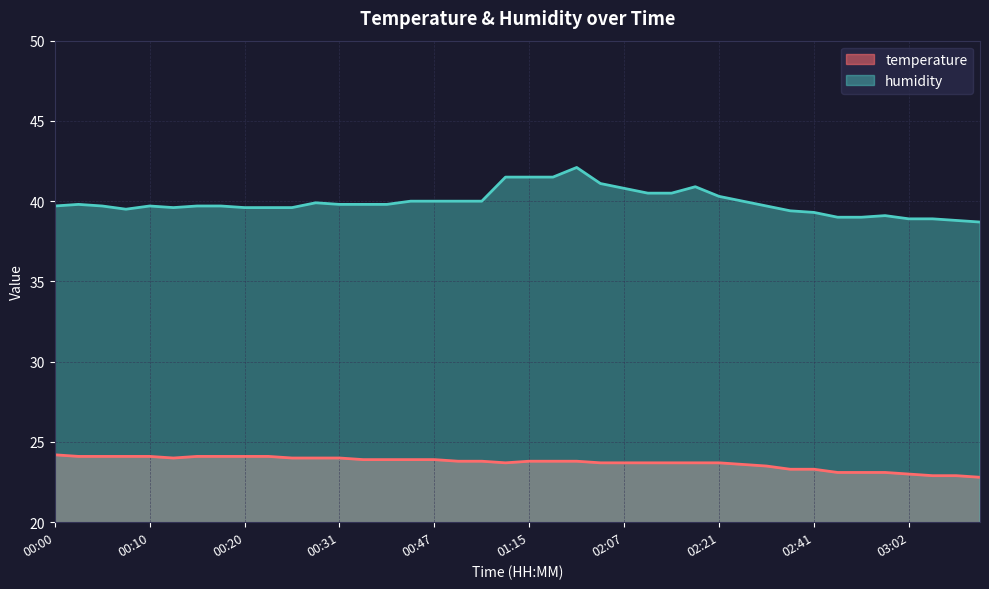

Reading right to left, transcribe all the data shown in this chart.

temperature: 03:16=22.8	03:13=22.9	03:10=22.9	03:02=23.0	02:56=23.1	02:53=23.1	02:50=23.1	02:41=23.3	02:35=23.3	02:27=23.5	02:24=23.6	02:21=23.7	02:18=23.7	02:16=23.7	02:12=23.7	02:07=23.7	02:04=23.7	01:53=23.8	01:38=23.8	01:15=23.8	01:12=23.7	00:55=23.8	00:49=23.8	00:47=23.9	00:38=23.9	00:36=23.9	00:33=23.9	00:31=24.0	00:28=24.0	00:25=24.0	00:23=24.1	00:20=24.1	00:18=24.1	00:15=24.1	00:13=24.0	00:10=24.1	00:07=24.1	00:05=24.1	00:02=24.1	00:00=24.2
humidity: 03:16=38.7	03:13=38.8	03:10=38.9	03:02=38.9	02:56=39.1	02:53=39.0	02:50=39.0	02:41=39.3	02:35=39.4	02:27=39.7	02:24=40.0	02:21=40.3	02:18=40.9	02:16=40.5	02:12=40.5	02:07=40.8	02:04=41.1	01:53=42.1	01:38=41.5	01:15=41.5	01:12=41.5	00:55=40.0	00:49=40.0	00:47=40.0	00:38=40.0	00:36=39.8	00:33=39.8	00:31=39.8	00:28=39.9	00:25=39.6	00:23=39.6	00:20=39.6	00:18=39.7	00:15=39.7	00:13=39.6	00:10=39.7	00:07=39.5	00:05=39.7	00:02=39.8	00:00=39.7